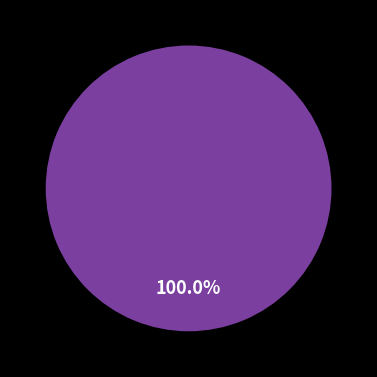

Which slice is the largest?

Vote